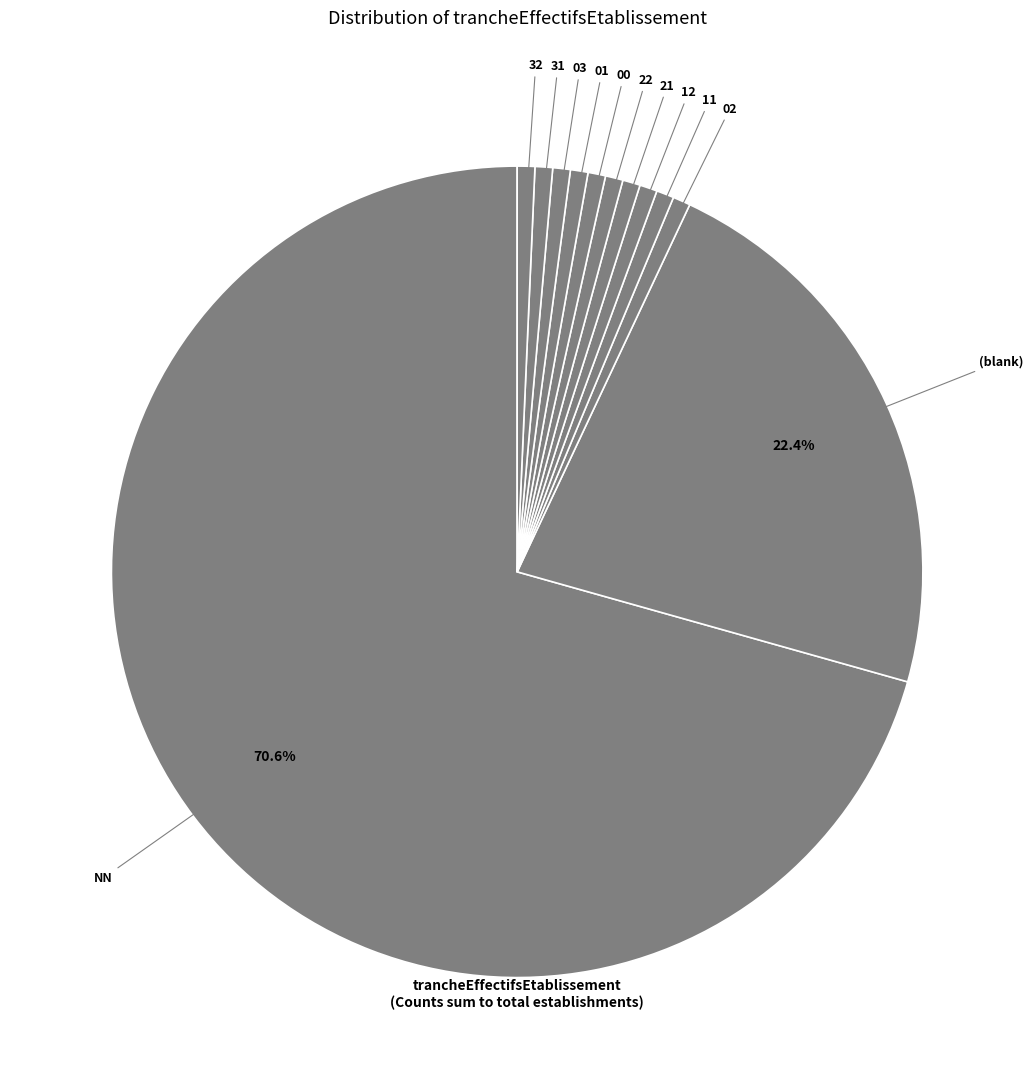

How many segments does this pie chart have?

12